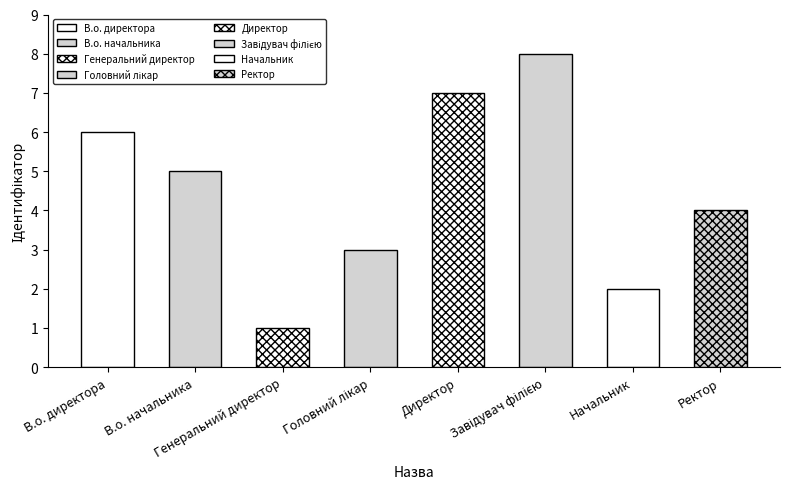

What is the difference between the maximum and minimum values?

7